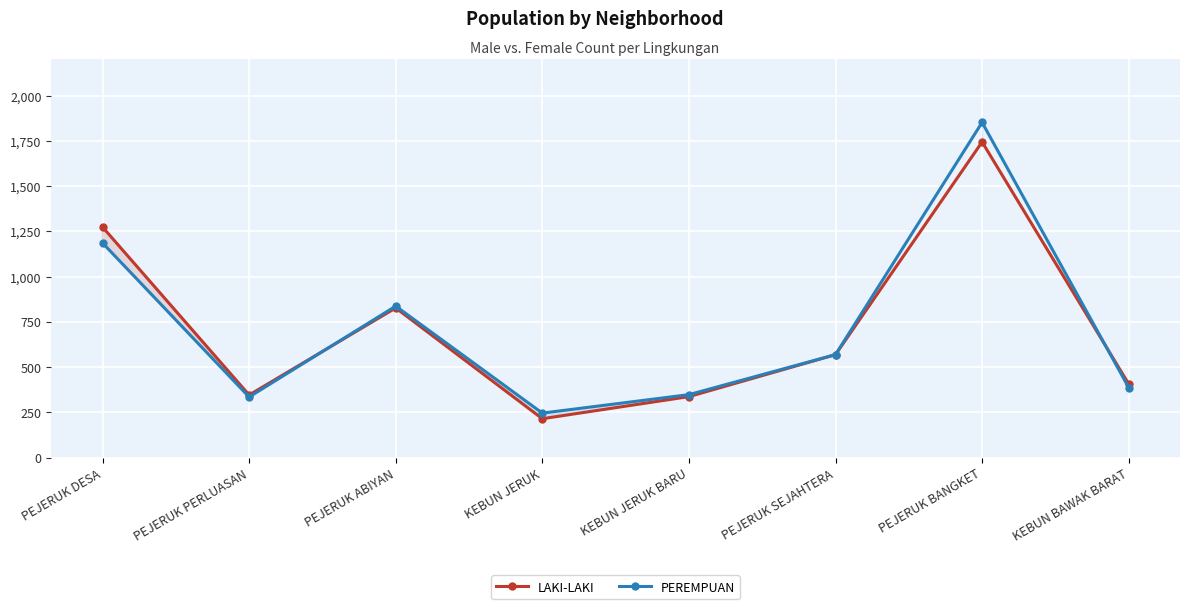

What are all the series names shown in the legend?

LAKI-LAKI, PEREMPUAN